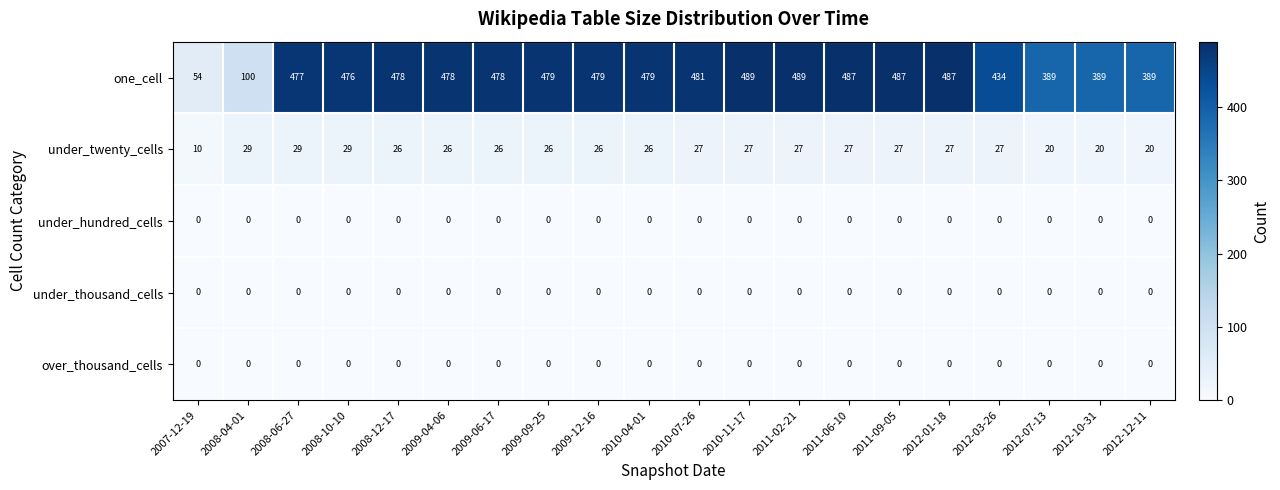

What is the sum of all one_cell values?

8499